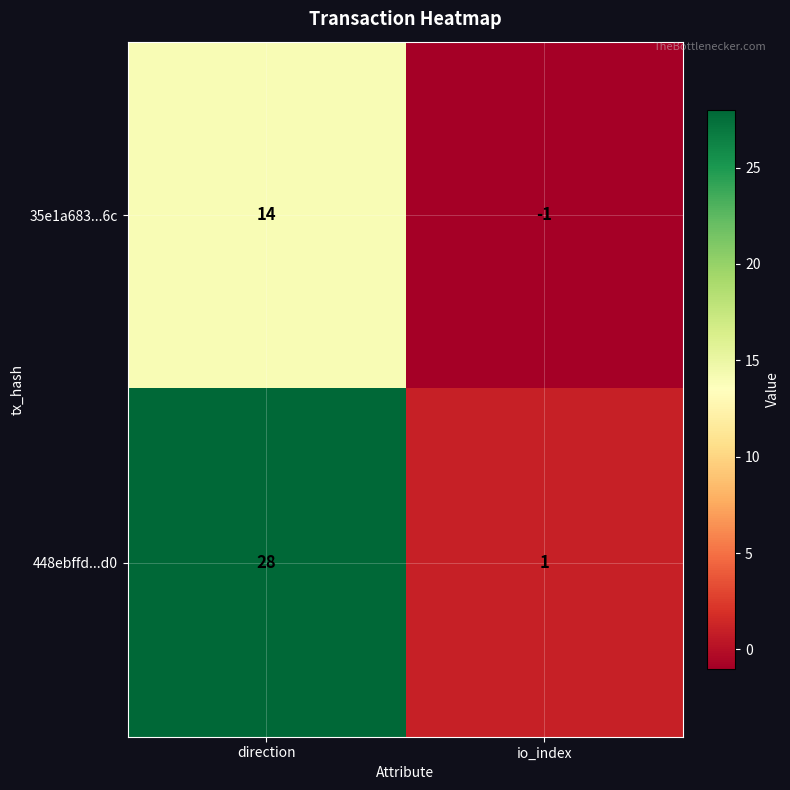

Which series has the largest total across all categories?

448ebffd...d0